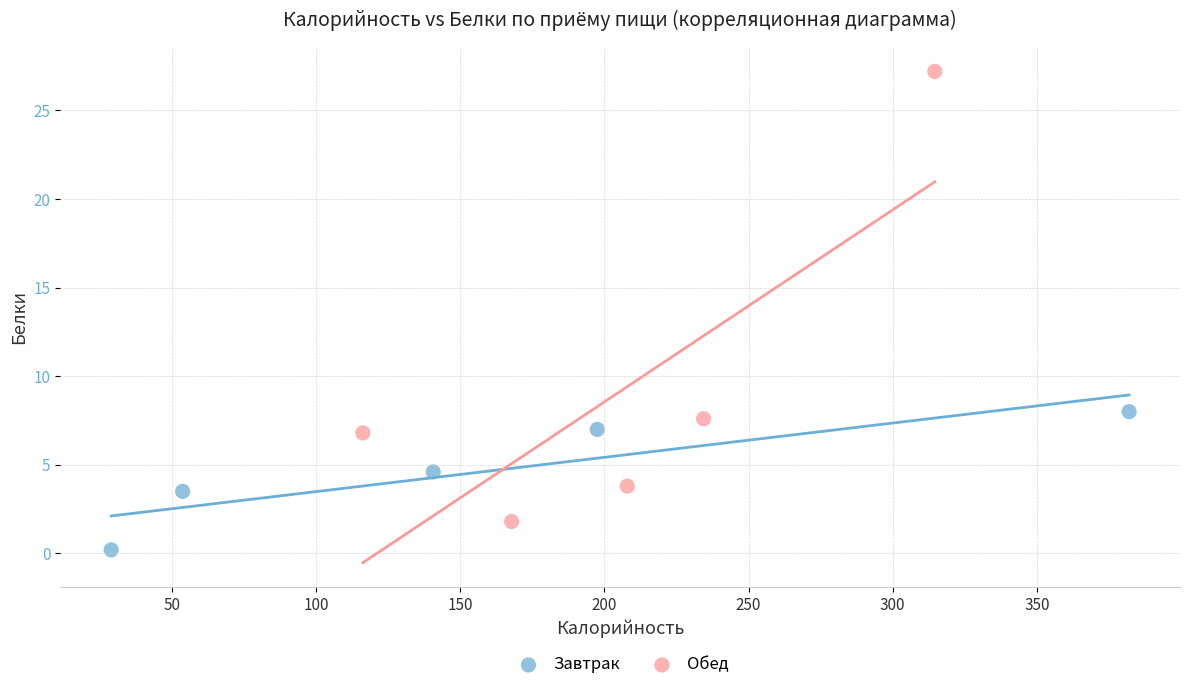

Which series has the largest Y range (max minus min)?

Обед